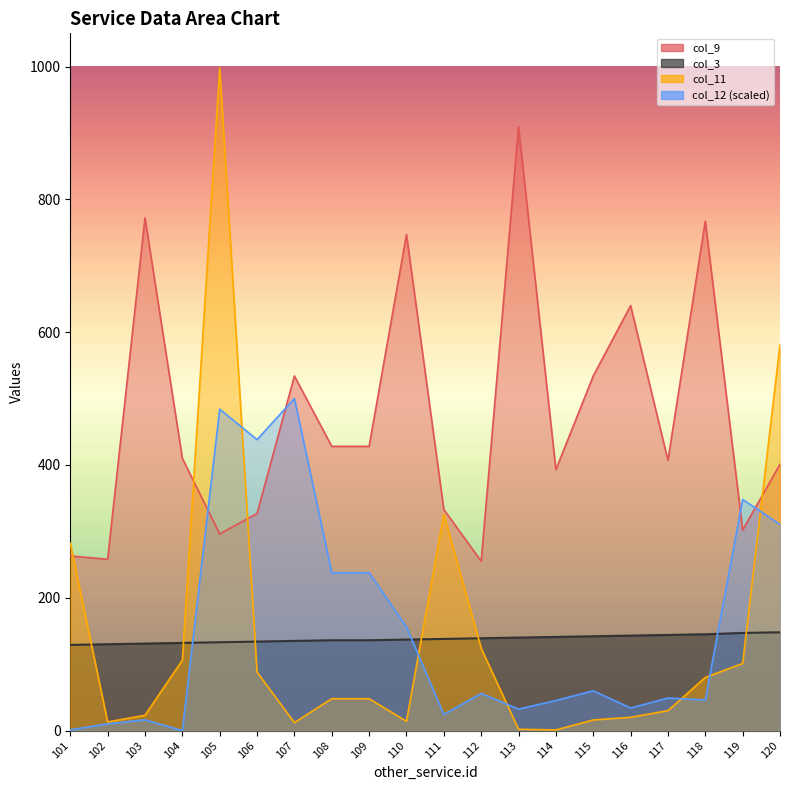

Reading left to right, transcribe all the data shown in this chart.

col_3: 129.0	130.0	131.0	132.0	133.0	134.0	135.0	136.0	136.0	137.0	138.0	139.0	140.0	141.0	142.0	143.0	144.0	145.0	147.0	148.0
col_9: 263.0	258.0	772.0	410.0	296.0	327.0	534.0	428.0	428.0	747.0	333.0	255.0	909.0	393.0	534.0	640.0	407.0	767.0	302.0	401.0
col_11: 282.0	13.0	23.0	106.0	998.0	88.0	12.0	48.0	48.0	14.0	326.0	124.0	2.0	1.0	16.0	20.0	30.0	80.0	101.0	581.0
col_12: 1.1	10.1	16.2	0.0	484.1	438.1	500.0	237.7	237.7	156.1	24.1	56.0	32.3	45.2	59.9	34.0	49.0	46.2	348.0	310.5